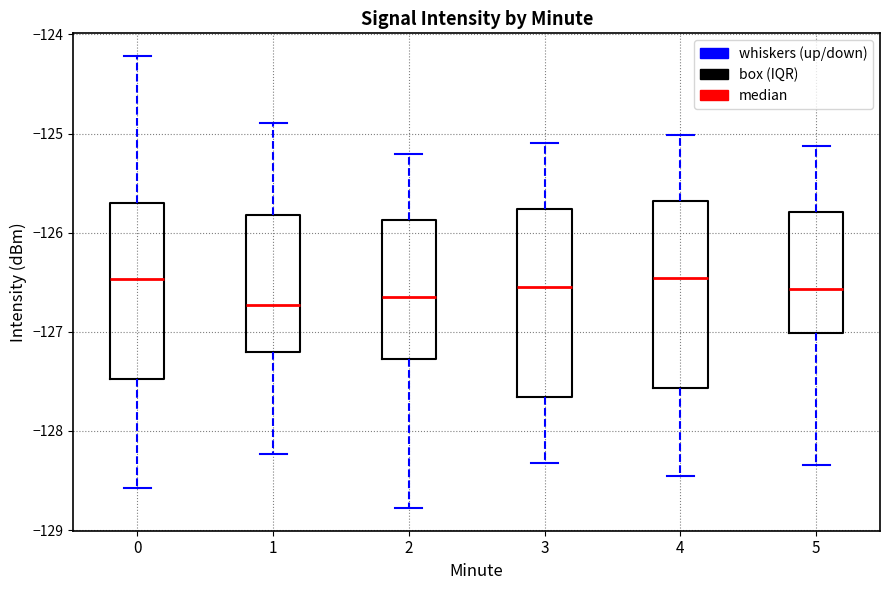

Reading left to right, transcribe this box plot: for each box, give where its median line is, the range the box spans, and where its two whiskers end, as read against the y-axis. The values are not printed on the chart, so give them approximately, as read against the axis.

0: median -126.5, box -127.5 to -125.7, whiskers -128.6 to -124.2
1: median -126.7, box -127.2 to -125.8, whiskers -128.2 to -124.9
2: median -126.7, box -127.3 to -125.9, whiskers -128.8 to -125.2
3: median -126.5, box -127.7 to -125.8, whiskers -128.3 to -125.1
4: median -126.5, box -127.6 to -125.7, whiskers -128.5 to -125.0
5: median -126.6, box -127.0 to -125.8, whiskers -128.3 to -125.1